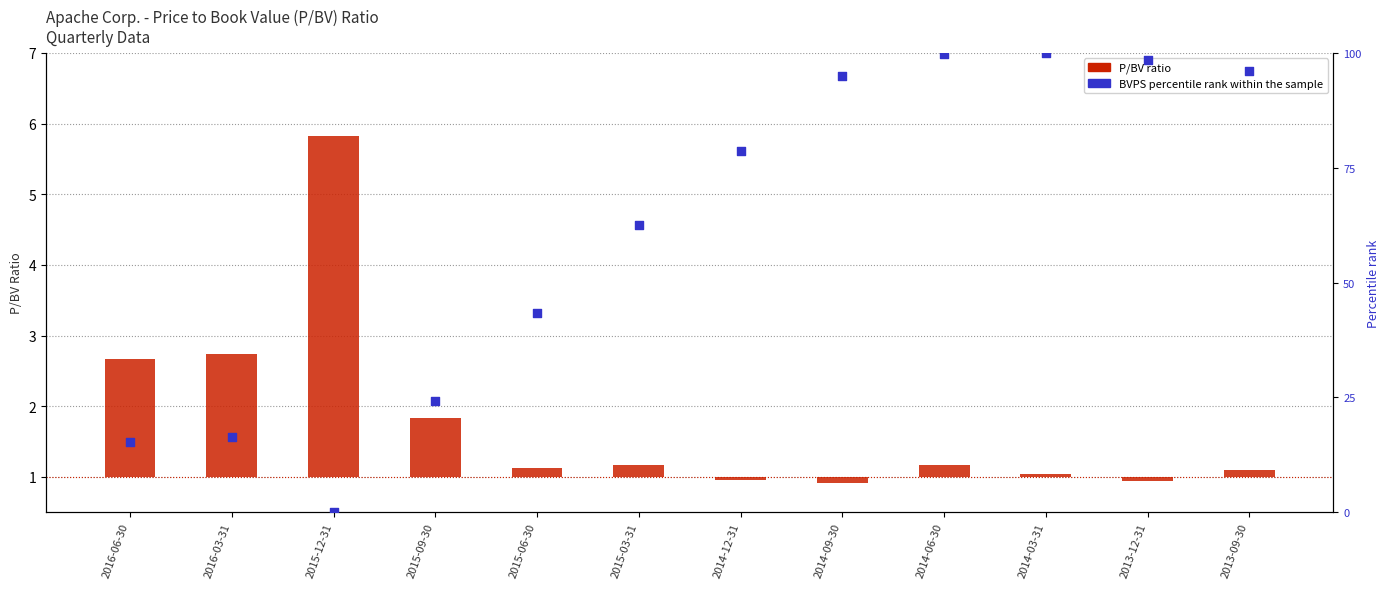

What are all the series names shown in the legend?

P/BV ratio, BVPS percentile rank within the sample